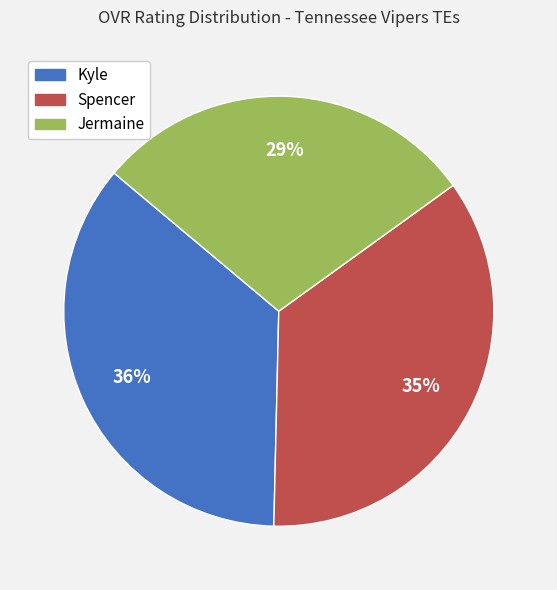

What is the ratio of the value at Spencer to the value at Kyle?

1.0